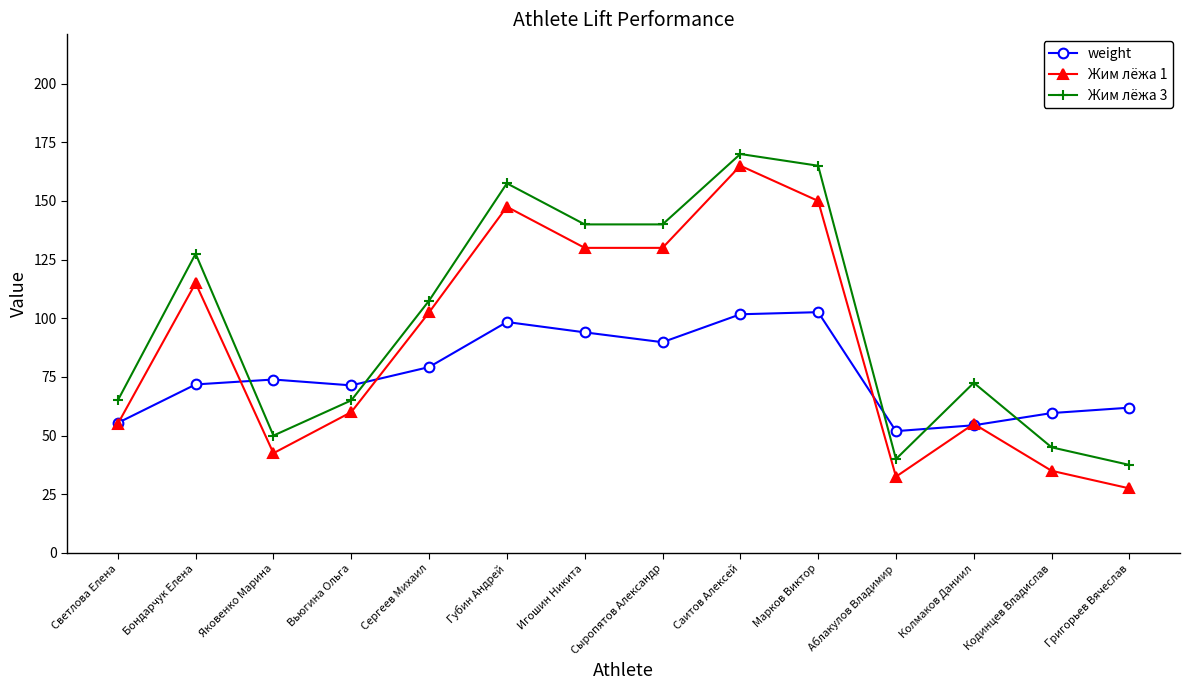

Where is the first local minimum for Жим лёжа 1?

Яковенко Марина